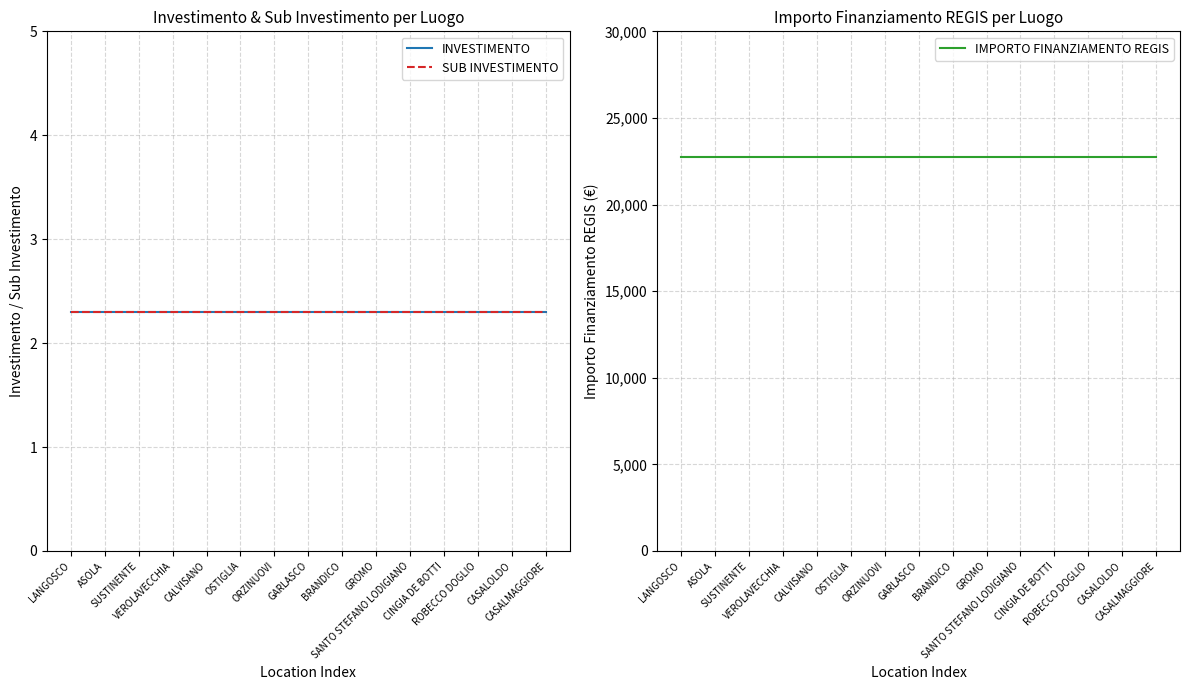

How many lines are shown in the chart?

3